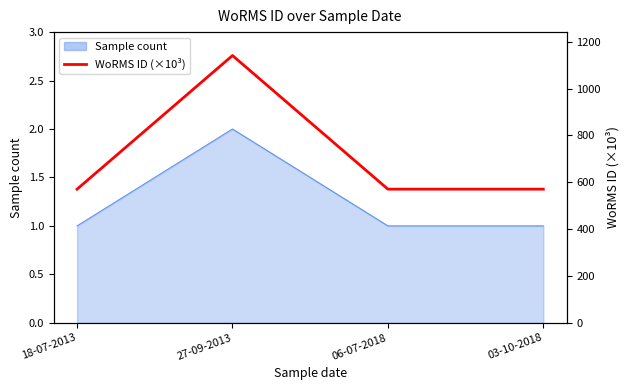

Reading right to left, transcribe all the data shown in this chart.

03-10-2018=570.7	06-07-2018=570.7	27-09-2013=1141.3	18-07-2013=570.7